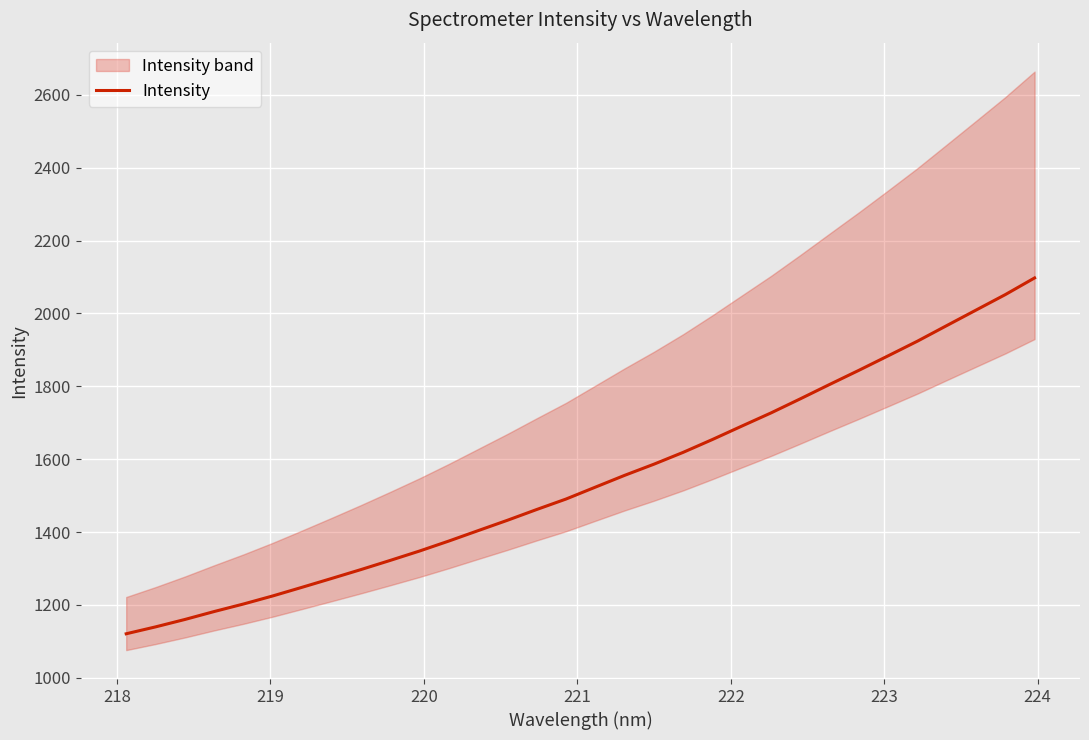

What is the minimum value for Intensity?

1120.9